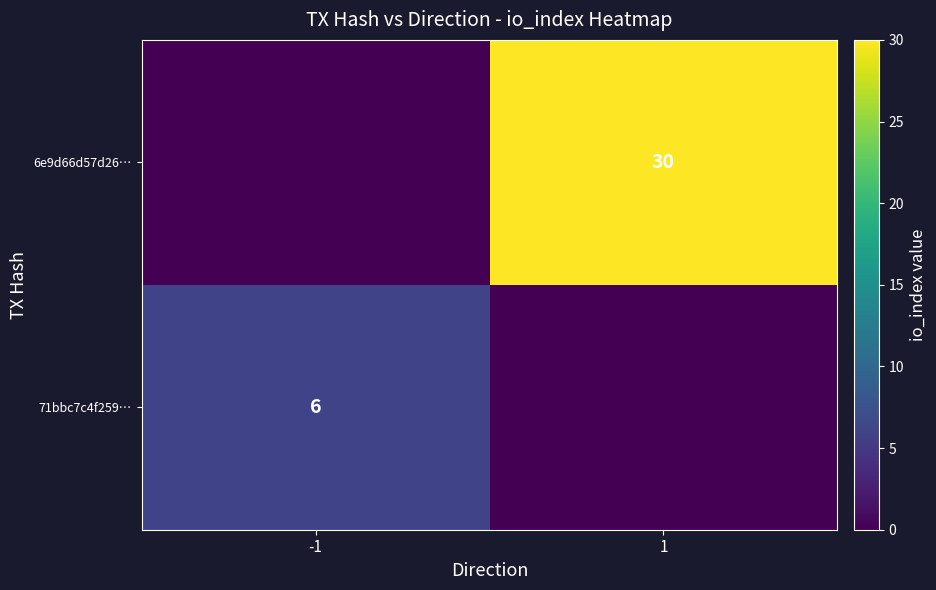

True or false: 71bbc7c4f259… has a value of 10 at -1.

False